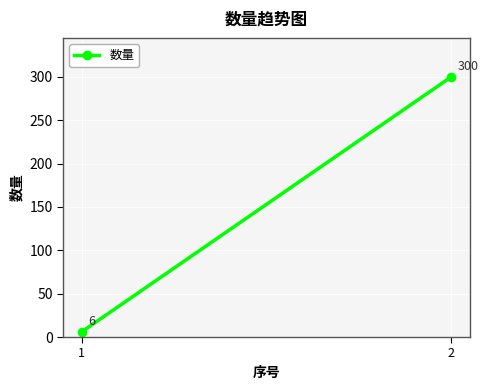

The chart shows a value of 93 at 2. True or false?

False